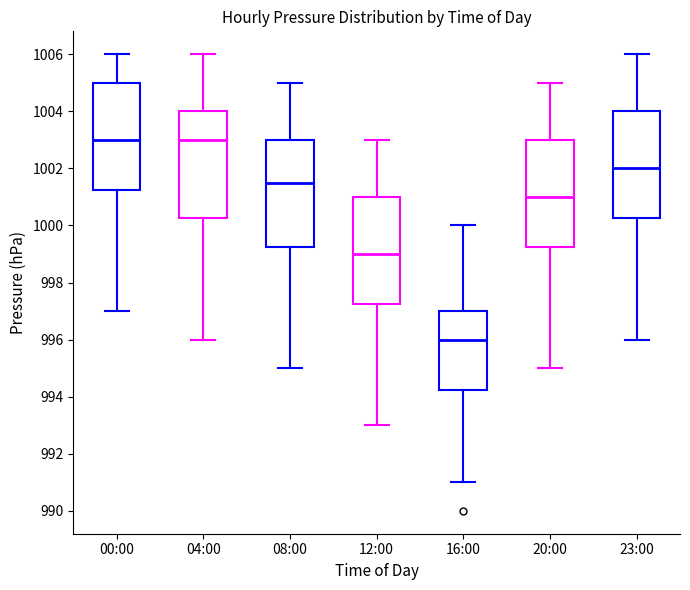

Where does the lower whisker of the box for 00:00 end on the y-axis? The values are not printed on the chart, so give them approximately, as read against the axis.

997.0